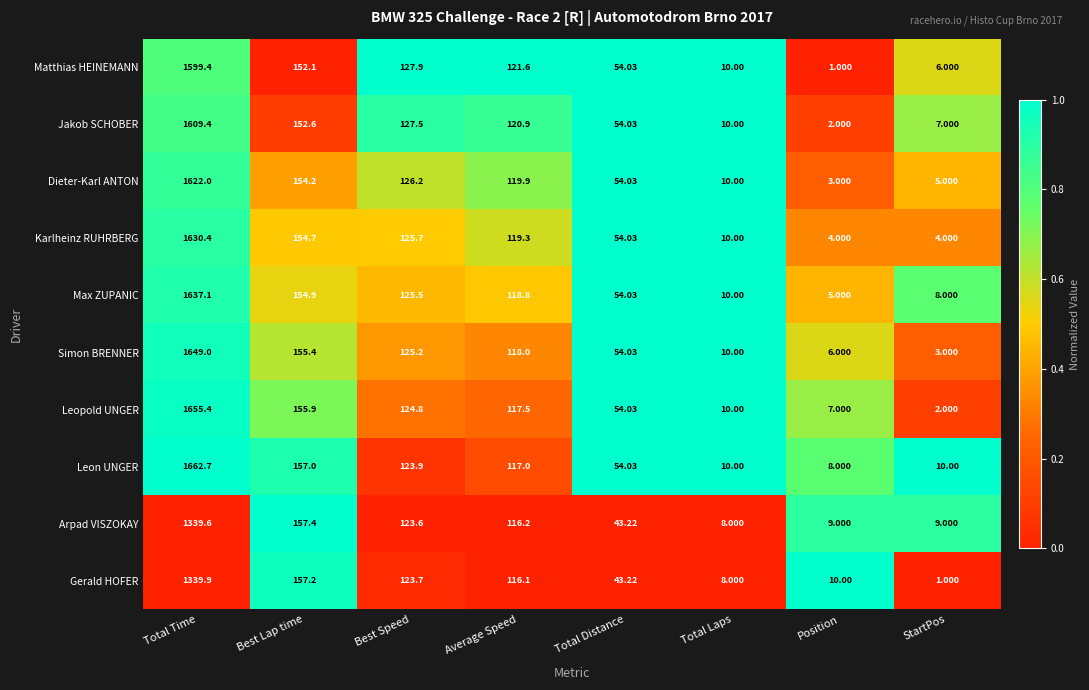

Is the value of Leon UNGER at Average Speed greater than the value of Dieter-Karl ANTON at Total Time?

No